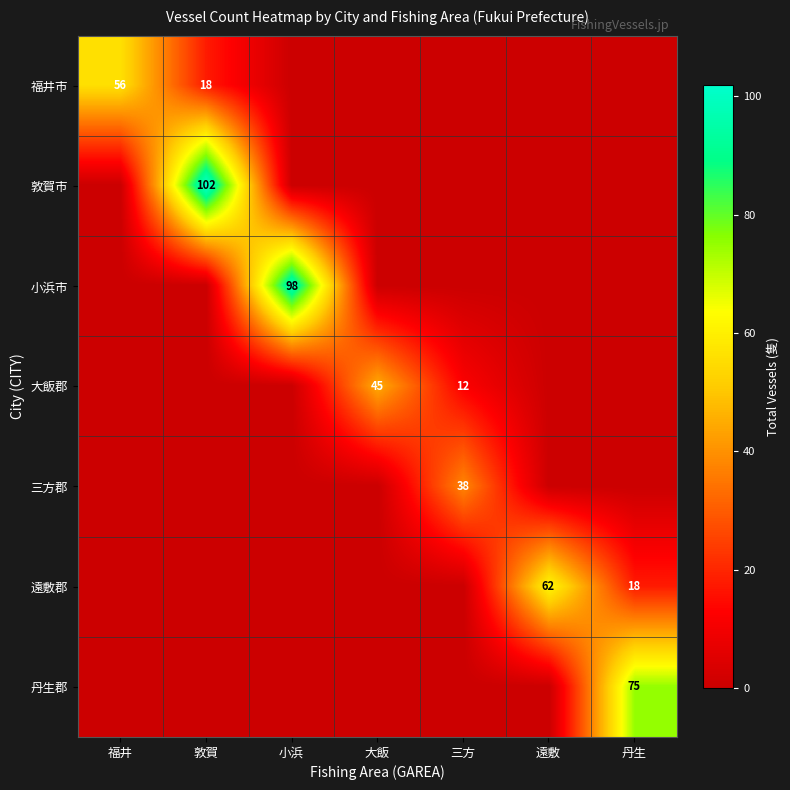

True or false: 敦賀市 has a value of 159 at 敦賀.

False